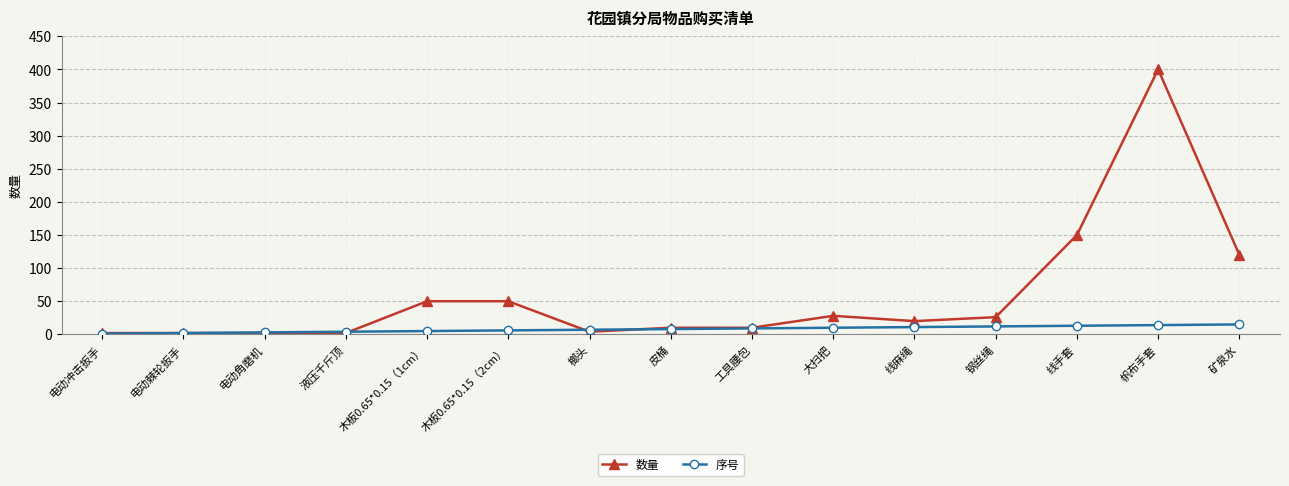

What is the highest value of the 数量 series?

400